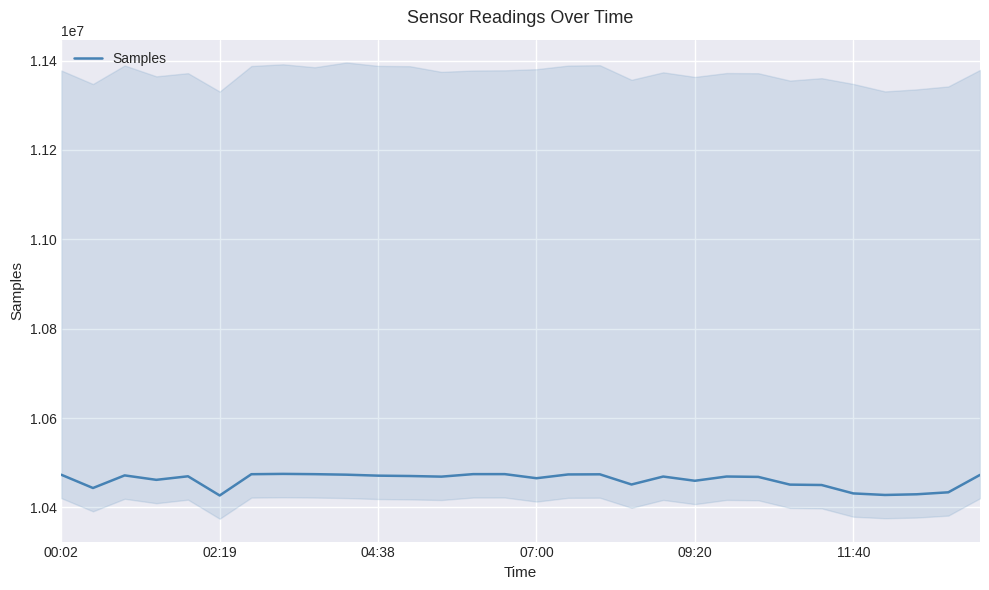

What is the lowest value of the Samples series?

10426754